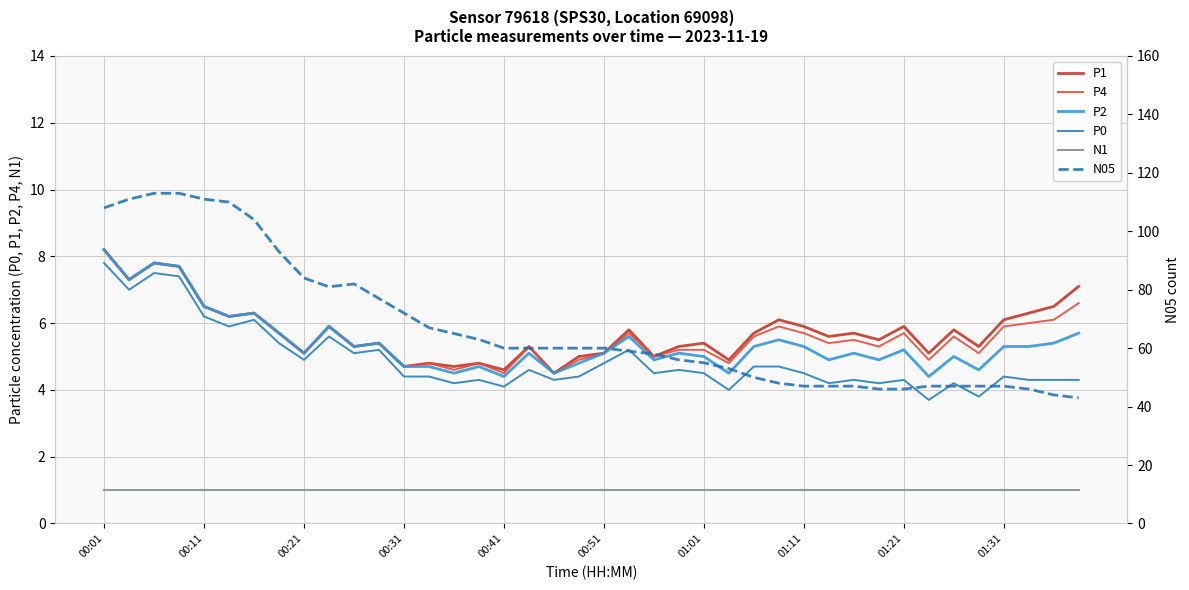

Which series has the largest range (max minus min)?

N05